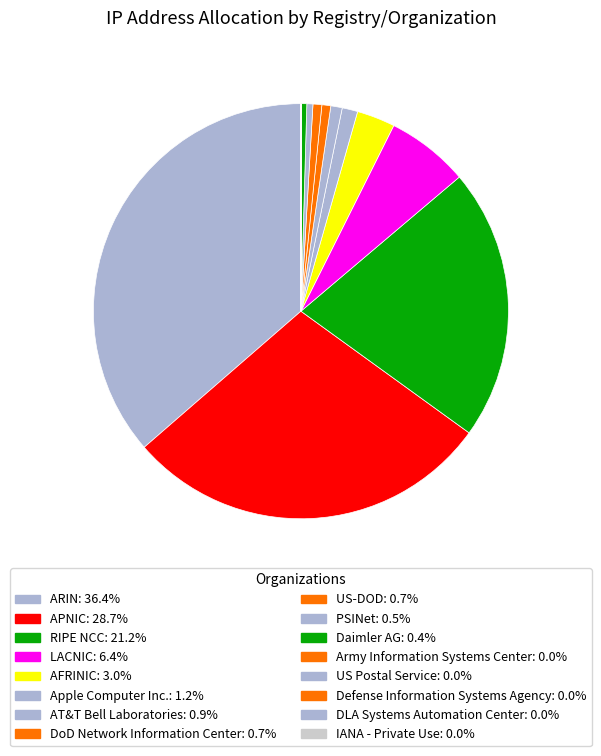

Which slice is the smallest?

IANA - Private Use